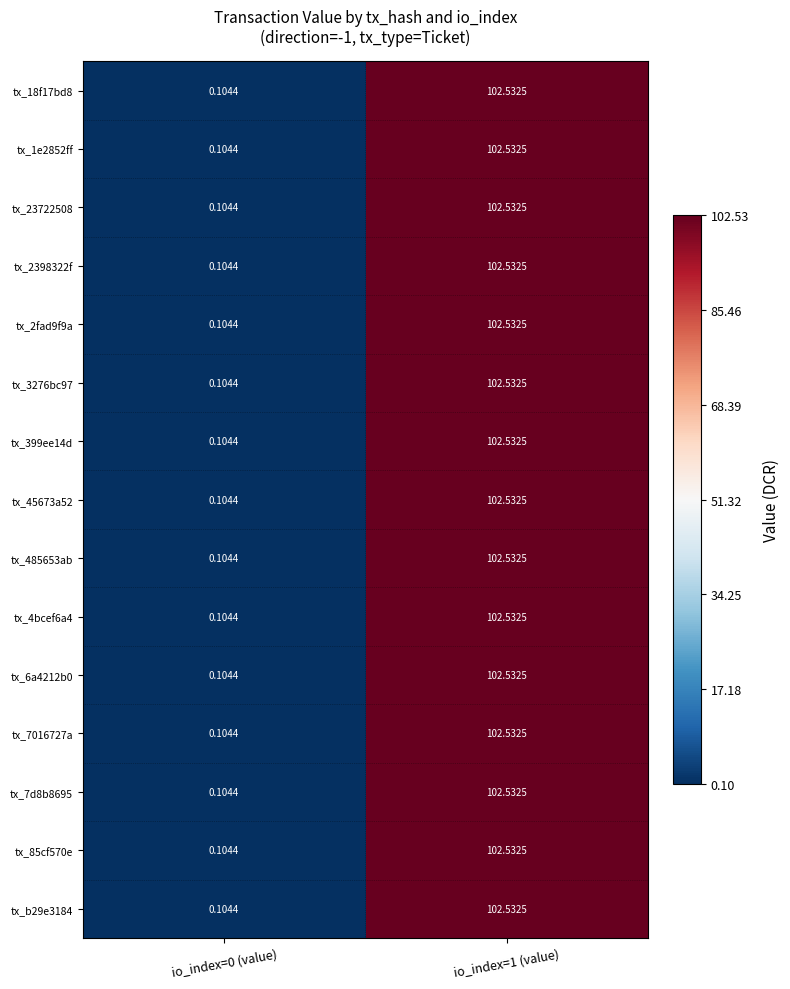

Is the value of tx_1e2852ff at io_index=1 (value) greater than the value of tx_85cf570e at io_index=0 (value)?

Yes